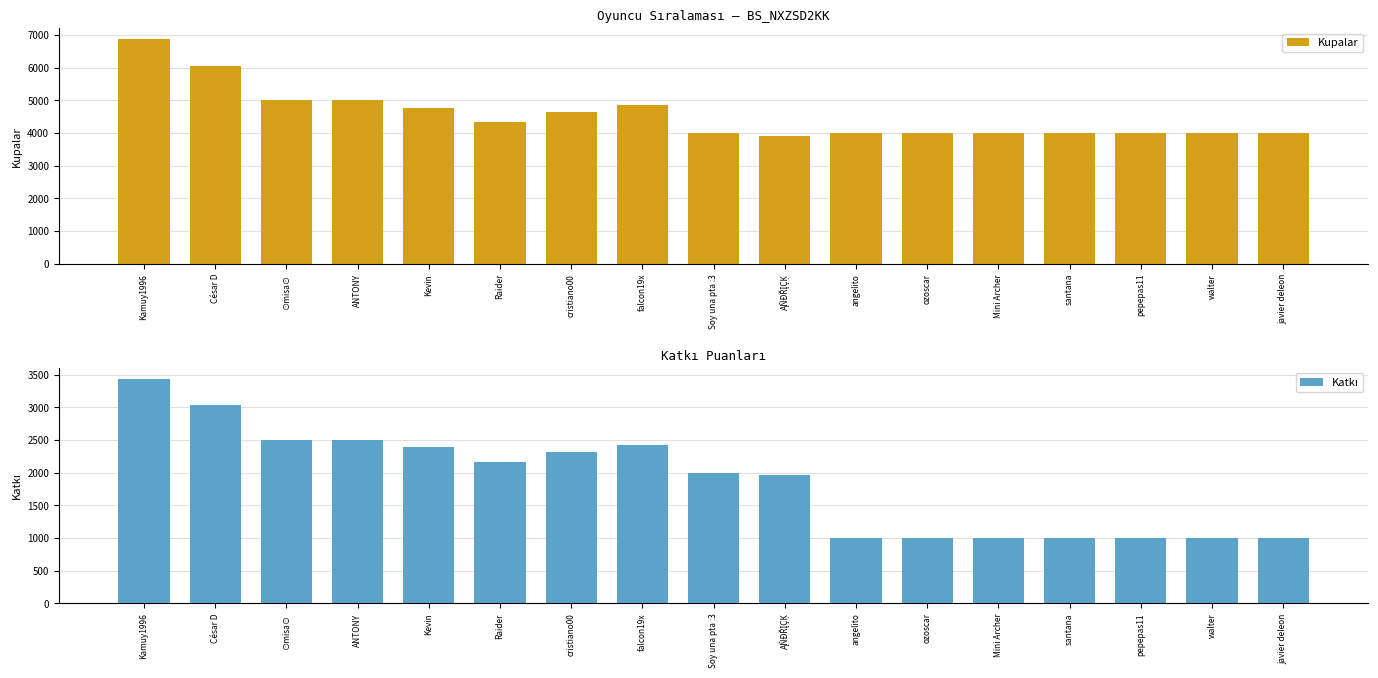

What is the difference between the maximum and minimum values in the Katkı series?

2435